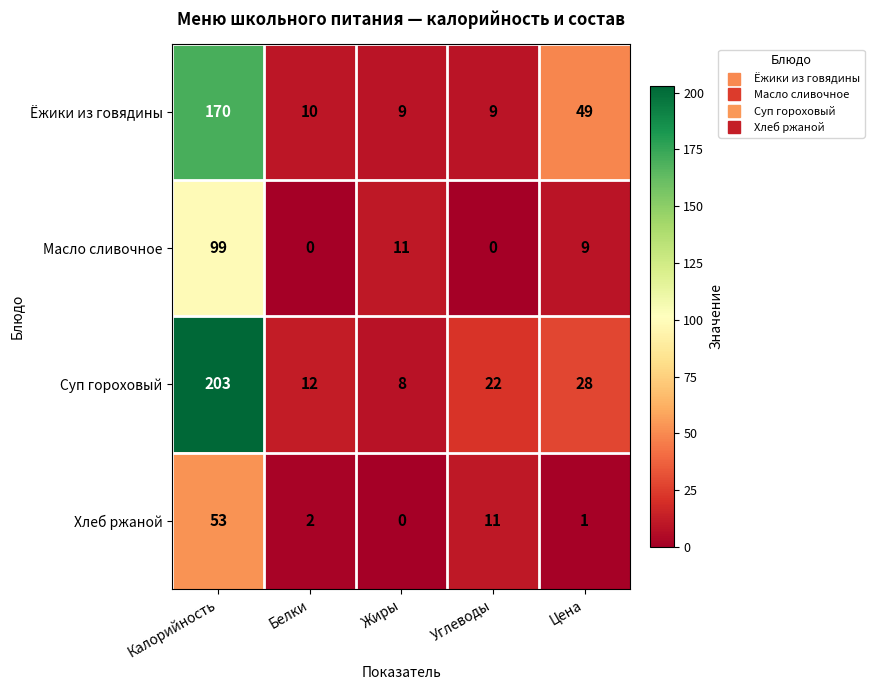

Rank the series by their maximum value, from lowest to highest.

Хлеб ржаной, Масло сливочное, Ёжики из говядины, Суп гороховый